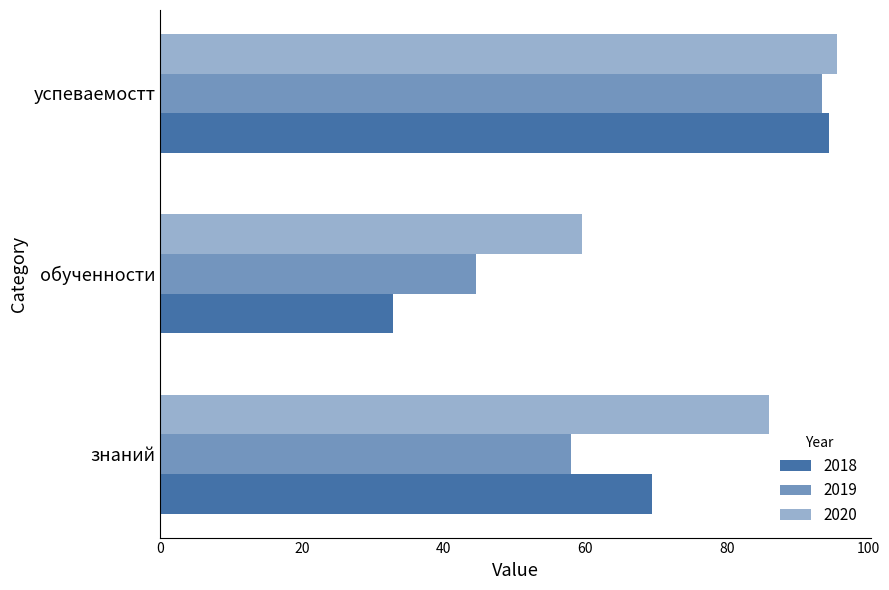

How many values in the 2019 series are below 58?

1